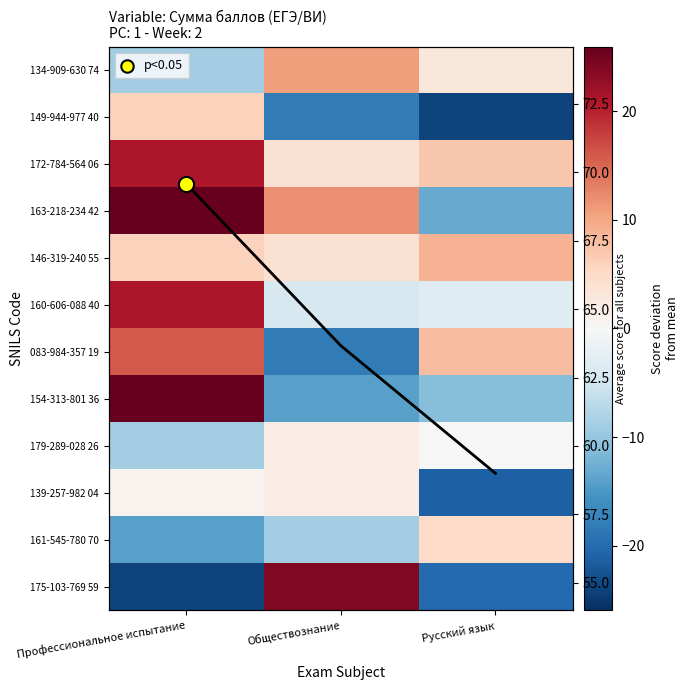

True or false: 172-784-564 06 has a value of 3.9 at Обществознание.

True